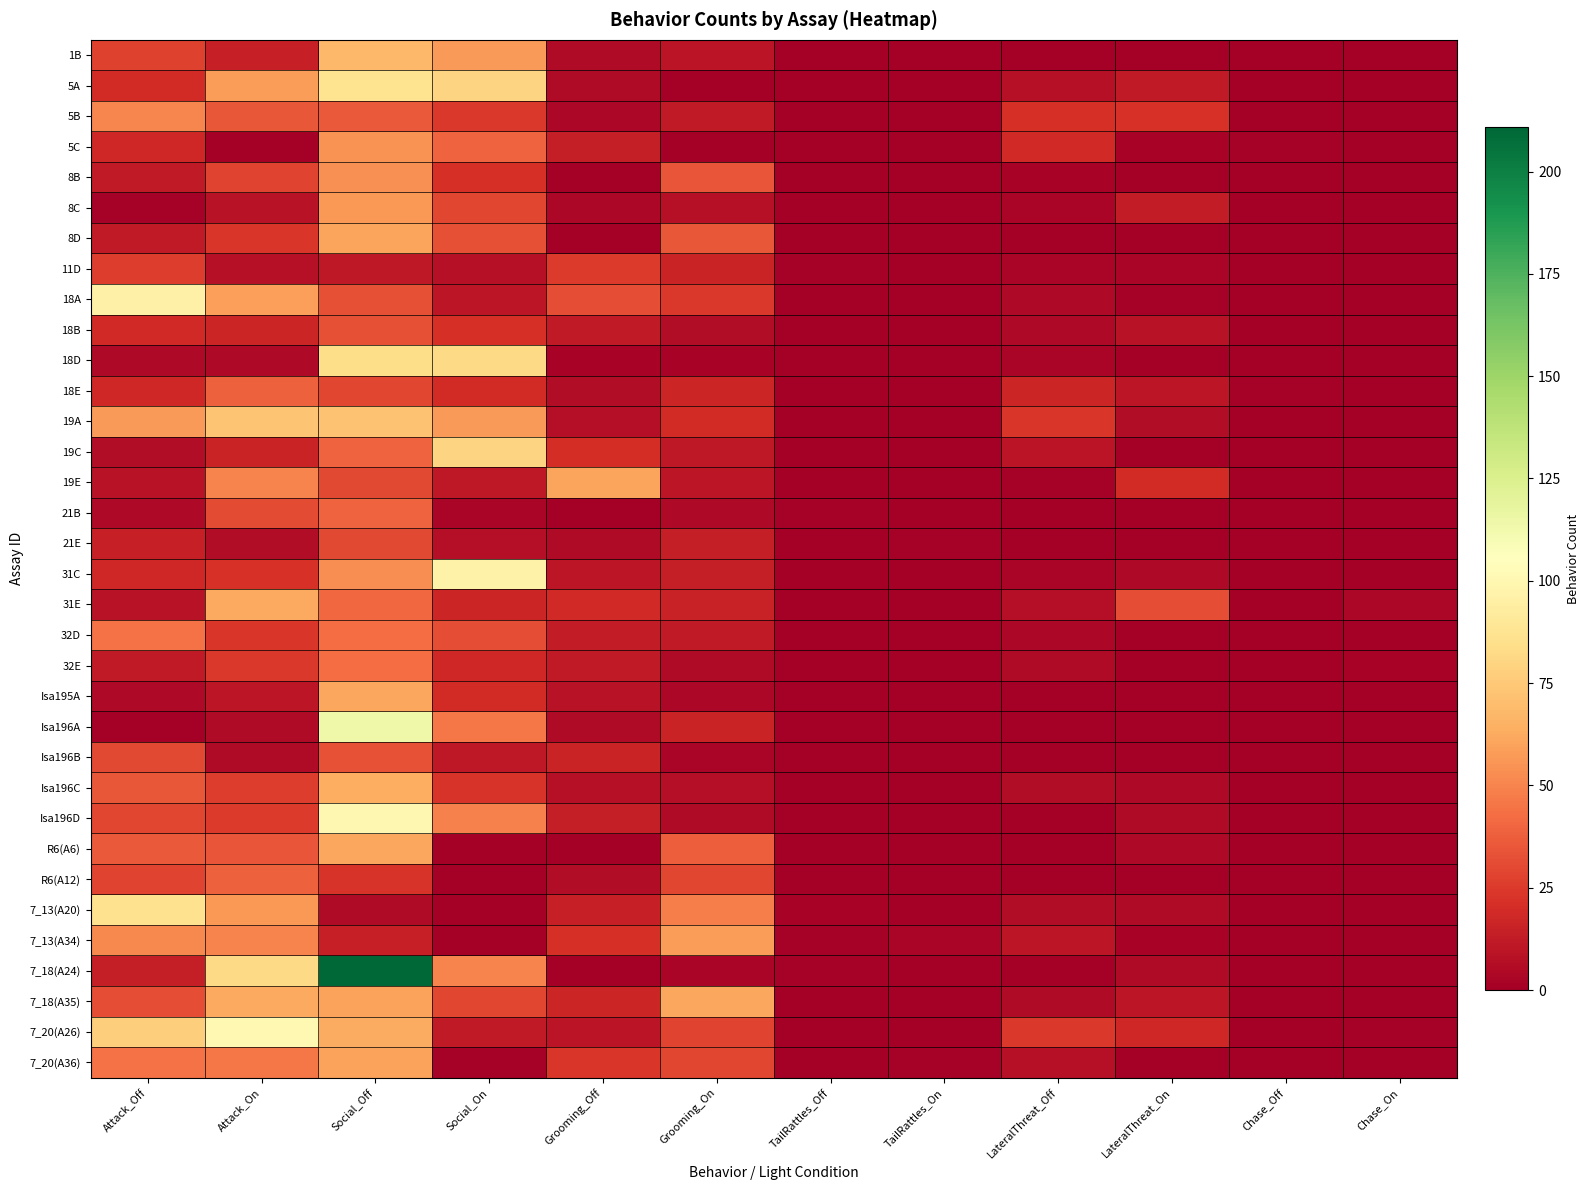

Which category has the lowest value across all series?

TailRattles_Off